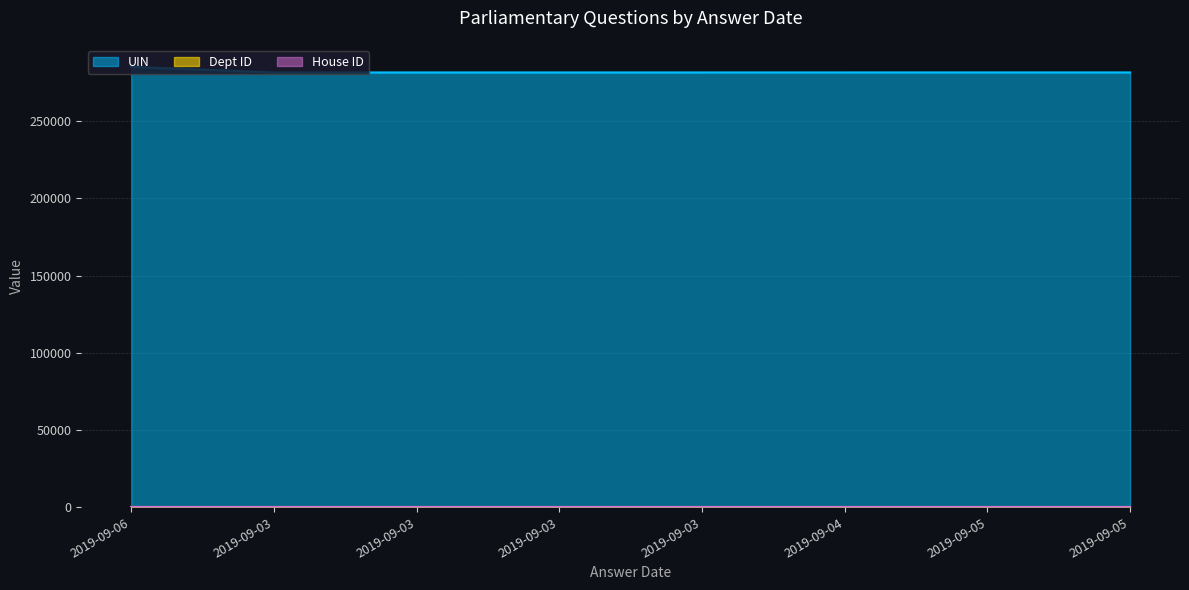

True or false: UIN has a value of 117921 at 2019-09-03.

False